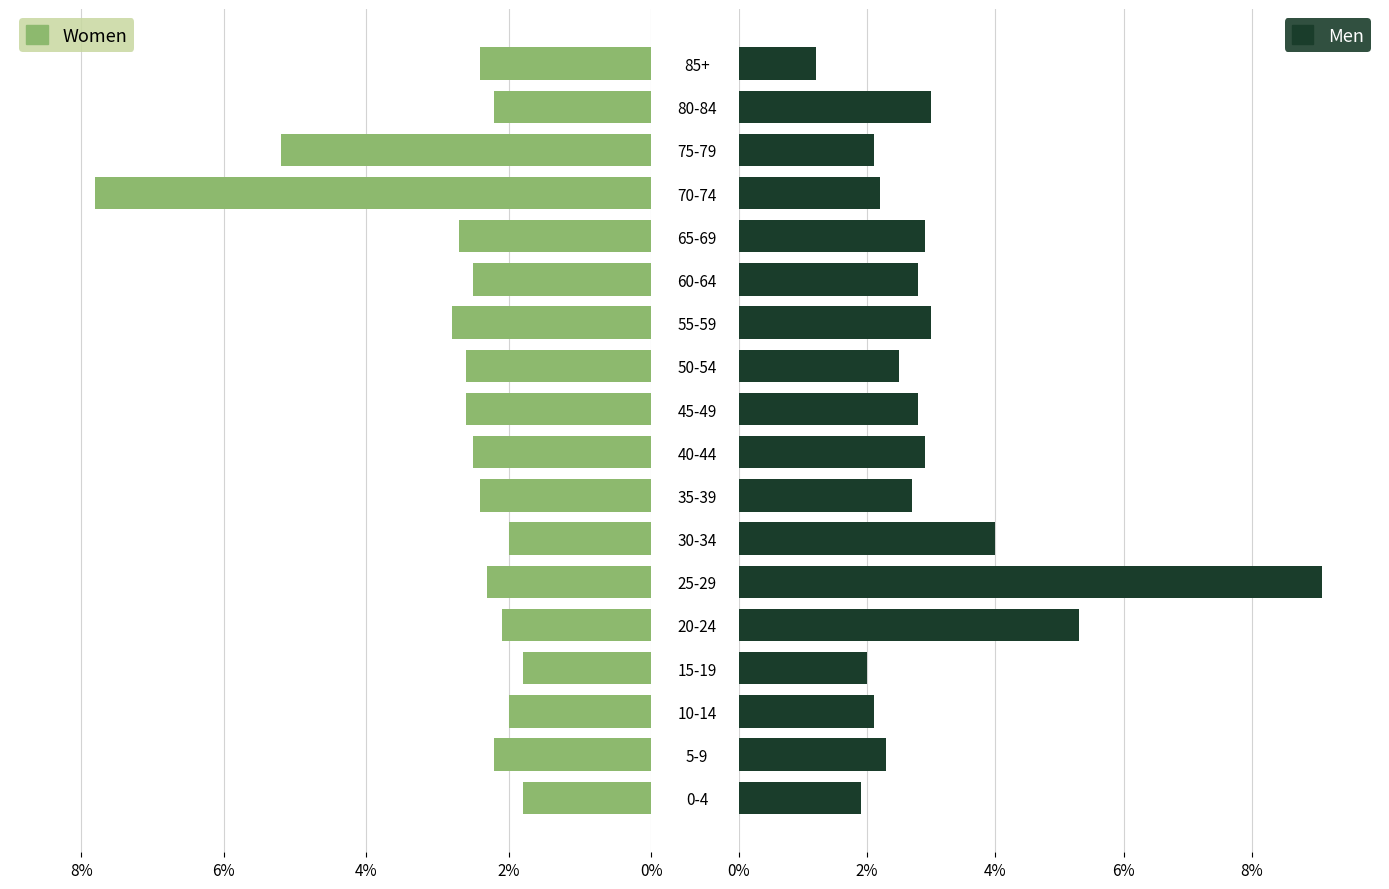

Rank the series by their maximum value, from highest to lowest.

Men, Women